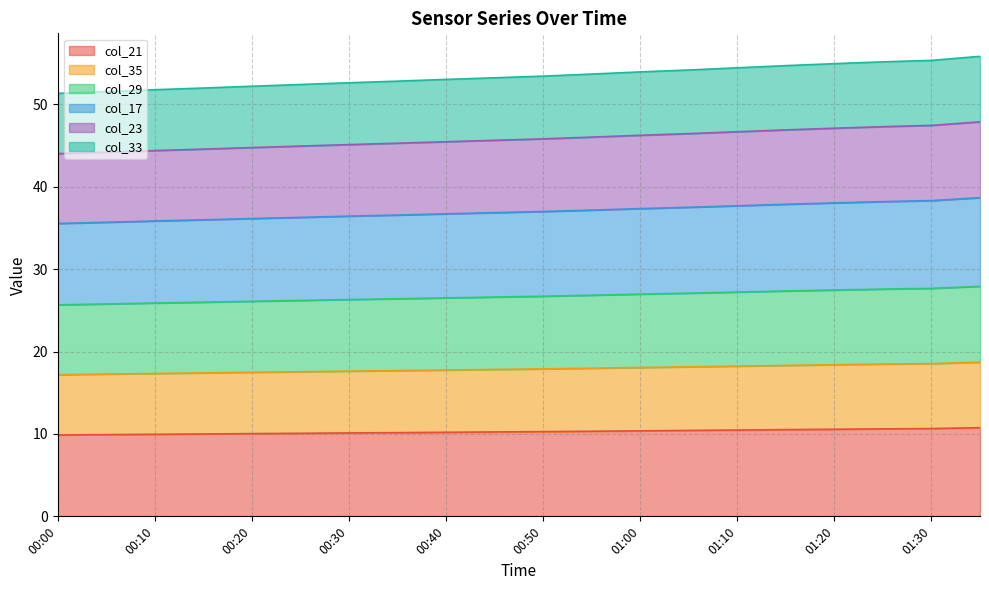

True or false: col_29 and col_23 intersect in this chart.

False